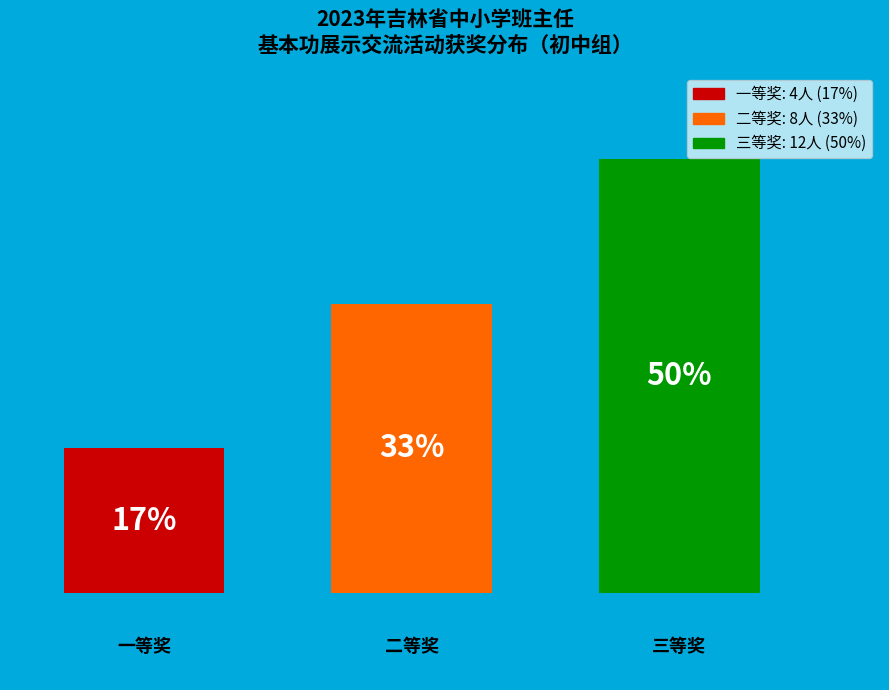

Are the bars horizontal?

No